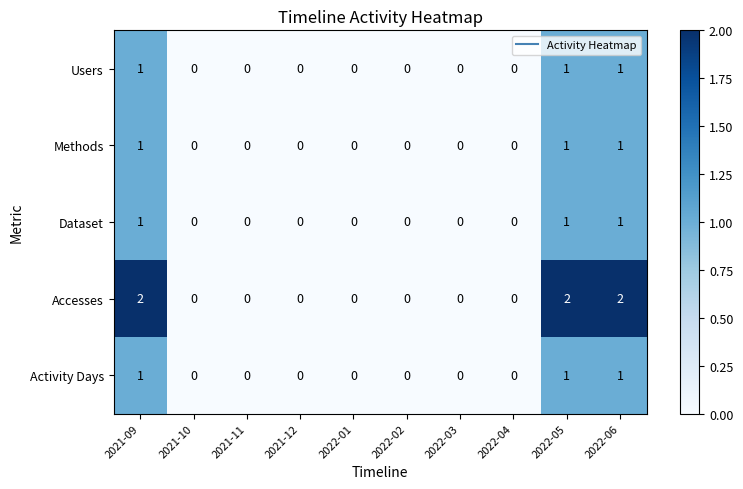

What is the greatest value displayed?

2